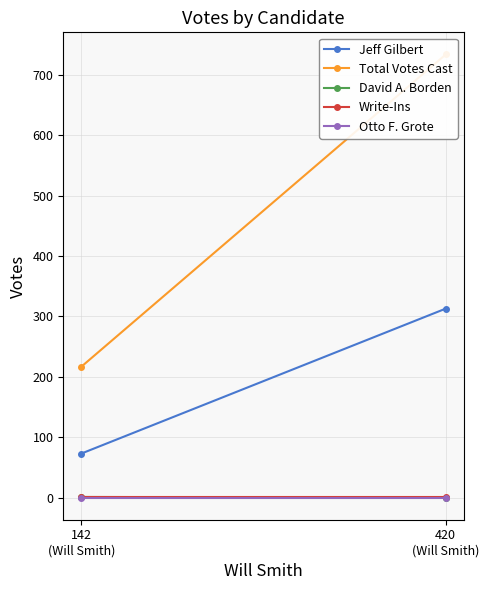

What is the label of the 1st point from the left?

420
(Will Smith)